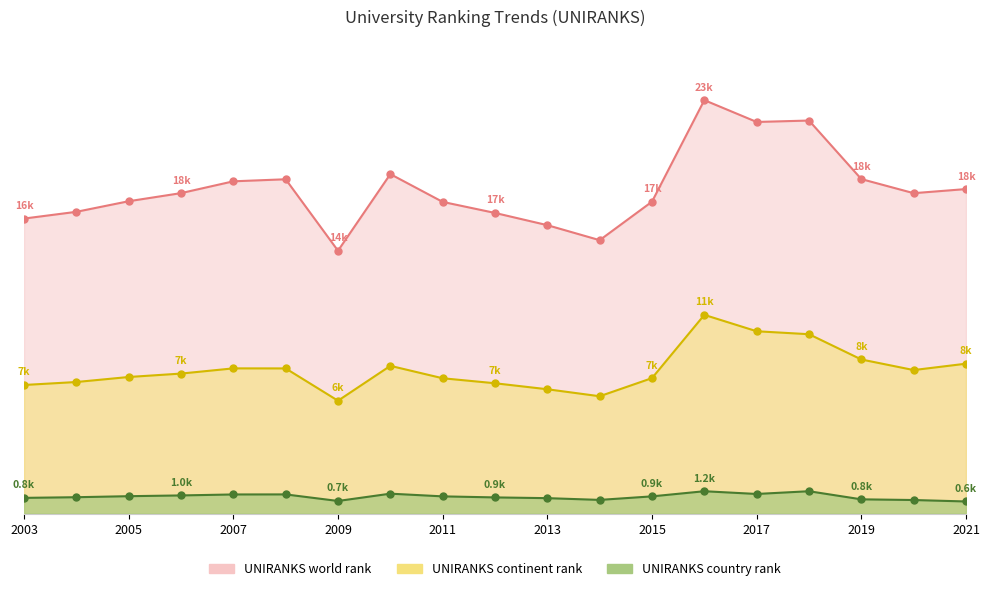

Reading left to right, list all the values displayed in this chart.

UNIRANKS world rank: 16712	17094	17694	18153	18822	18938	14891	19230	17656	17031	16338	15488	17670	23420	22184	22264	18948	18150	18383
UNIRANKS continent rank: 7286	7454	7738	7932	8227	8224	6395	8370	7667	7384	7044	6648	7675	11257	10329	10162	8730	8131	8492
UNIRANKS country rank: 892	929	987	1030	1085	1088	716	1130	977	918	876	777	977	1268	1113	1268	809	770	688